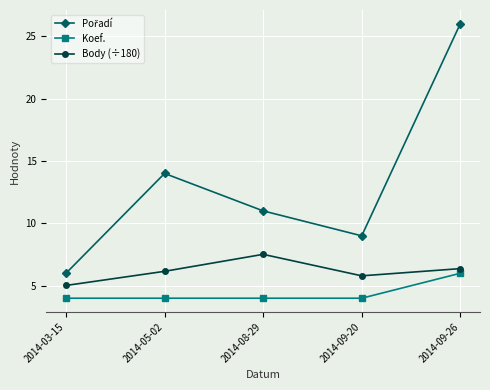

True or false: Koef. has a value of 1.3 at 2014-08-29.

False